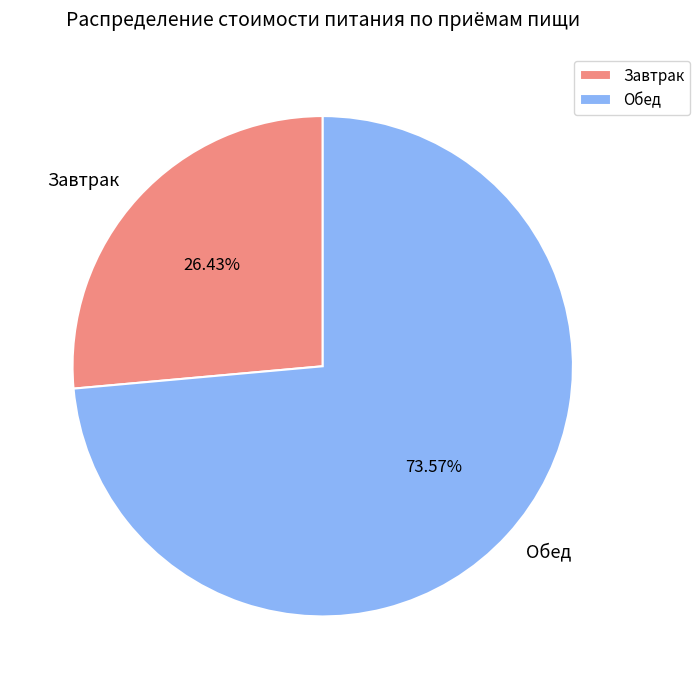

Is there a majority slice in this chart?

Yes